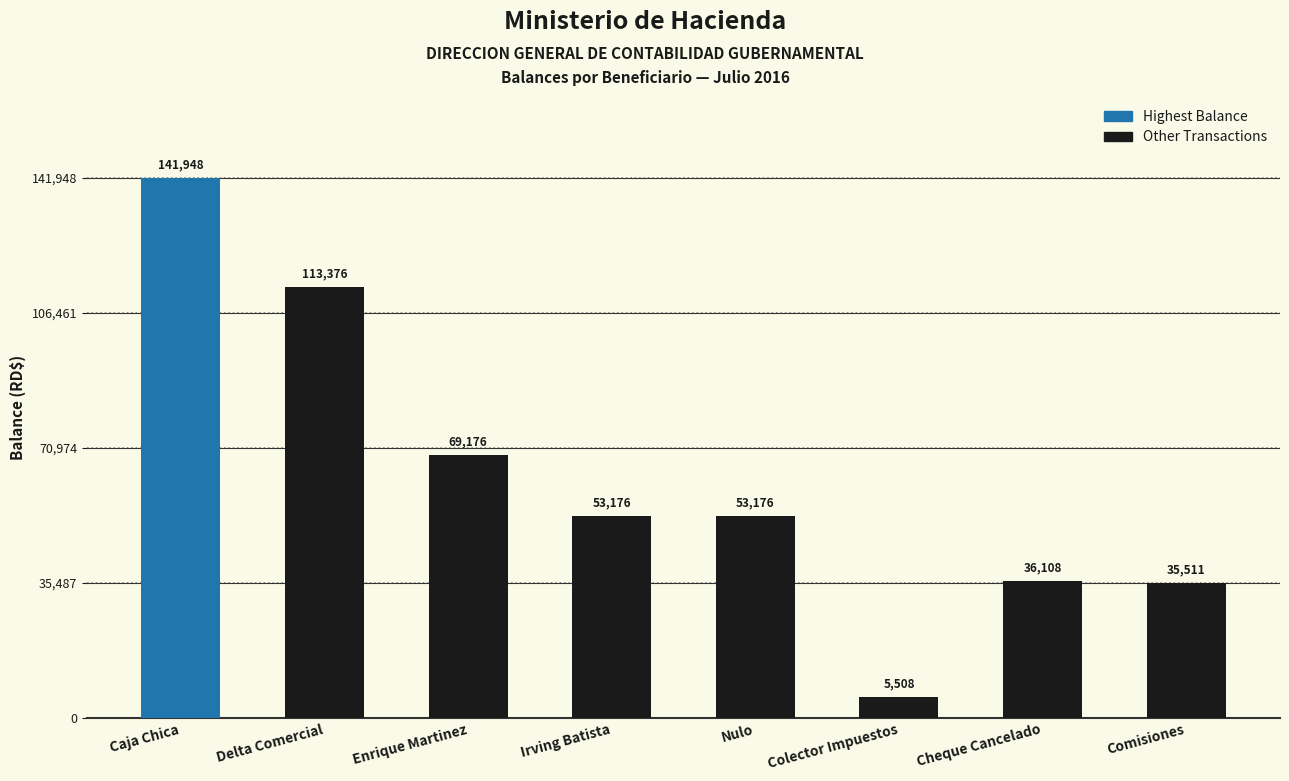

What is the difference between the values at Nulo and Colector Impuestos?

47667.7